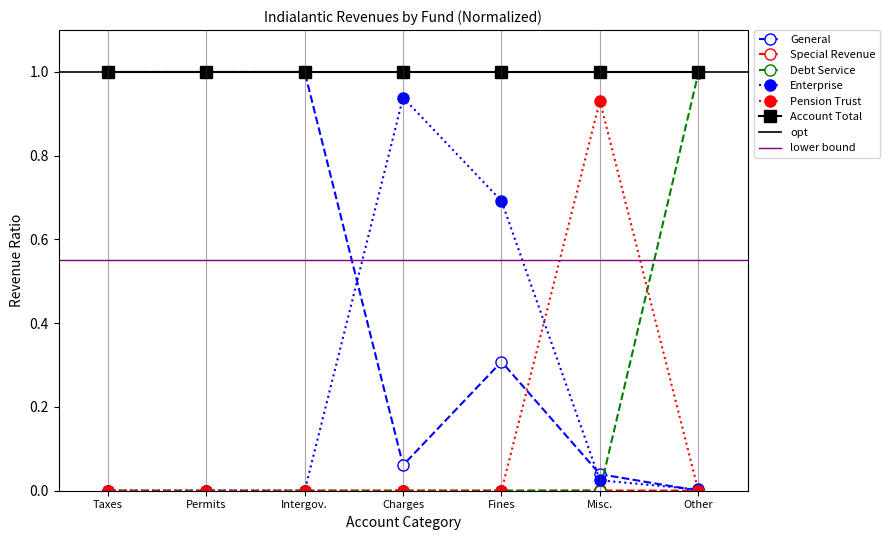

Read the Account Total value at Charges.

1.0